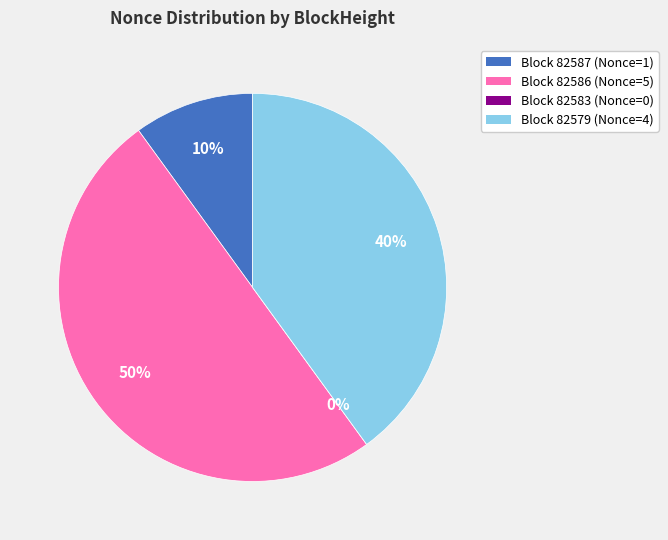

What percentage is the 82579 slice, to the nearest percent?

40%